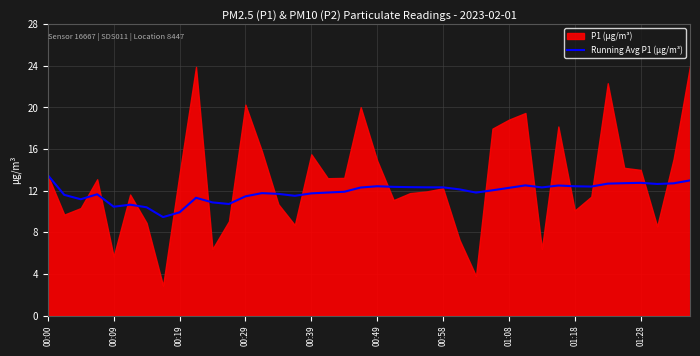

How many lines are shown in the chart?

1